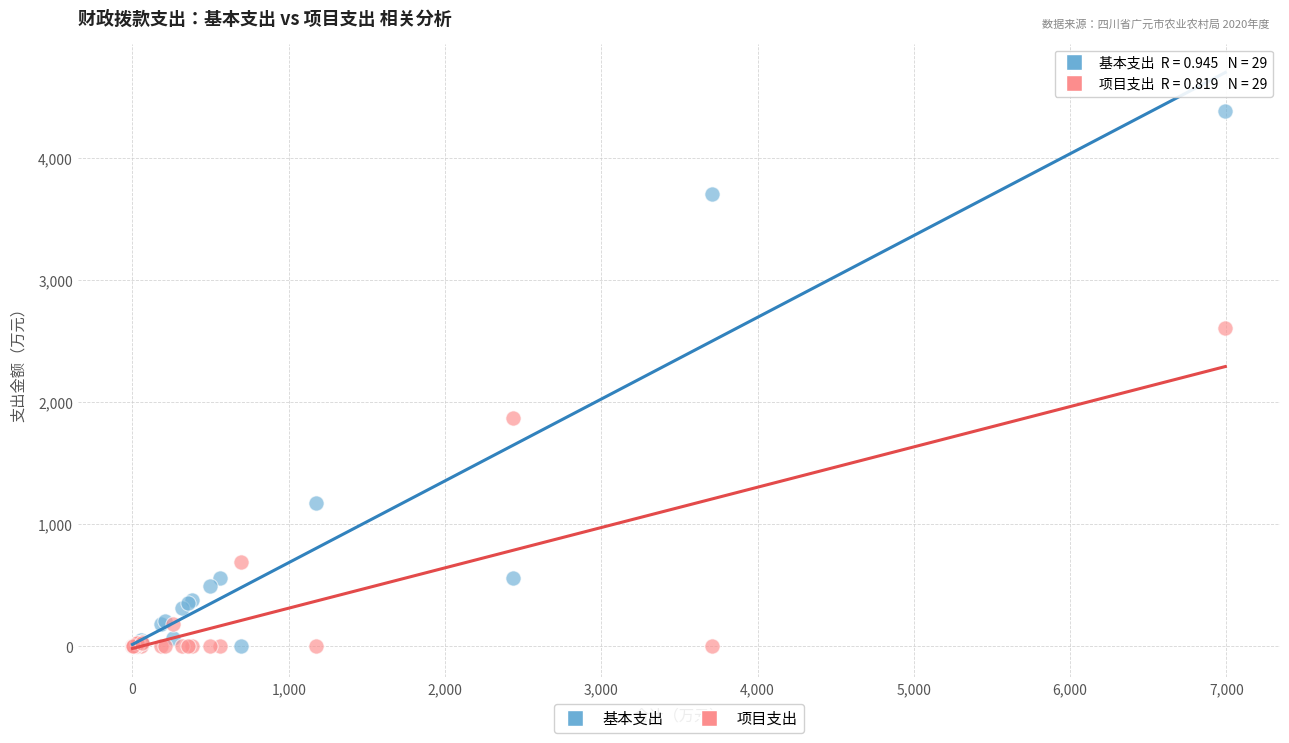

Which series reaches the maximum Y coordinate?

基本支出